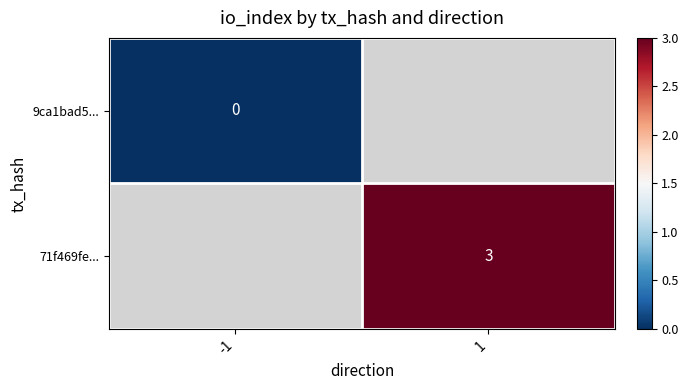

Is it true that 71f469fe... equals 3 at 1?

True